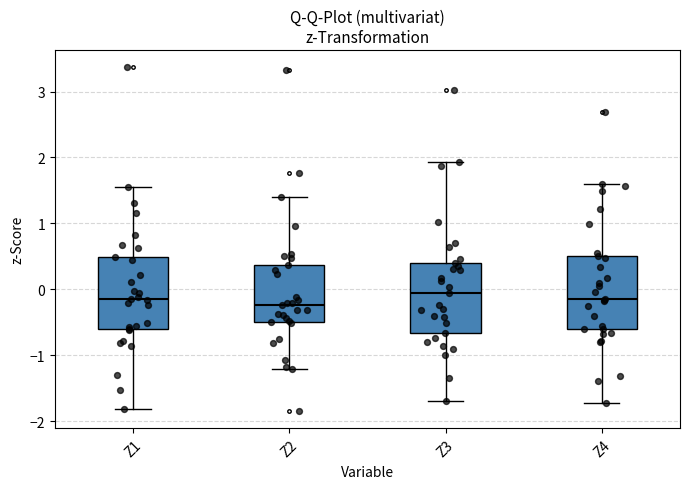

Reading left to right, transcribe this box plot: for each box, give where its median line is, the range the box spans, and where its two whiskers end, as read against the y-axis. The values are not printed on the chart, so give them approximately, as read against the axis.

Z1: median -0.1, box -0.6 to 0.5, whiskers -1.8 to 1.6
Z2: median -0.2, box -0.5 to 0.4, whiskers -1.2 to 1.4
Z3: median -0.1, box -0.7 to 0.4, whiskers -1.7 to 1.9
Z4: median -0.1, box -0.6 to 0.5, whiskers -1.7 to 1.6